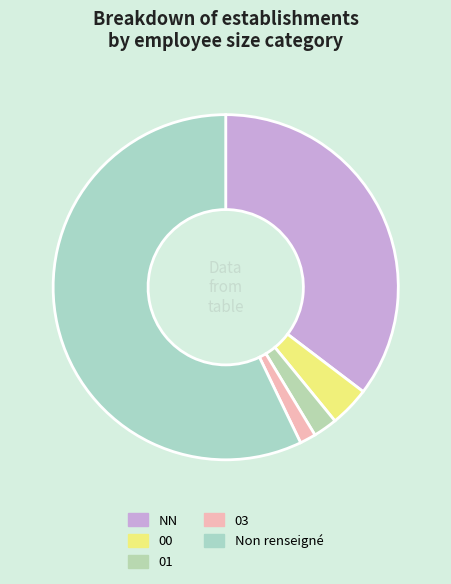

How many slices are in this pie chart?

5